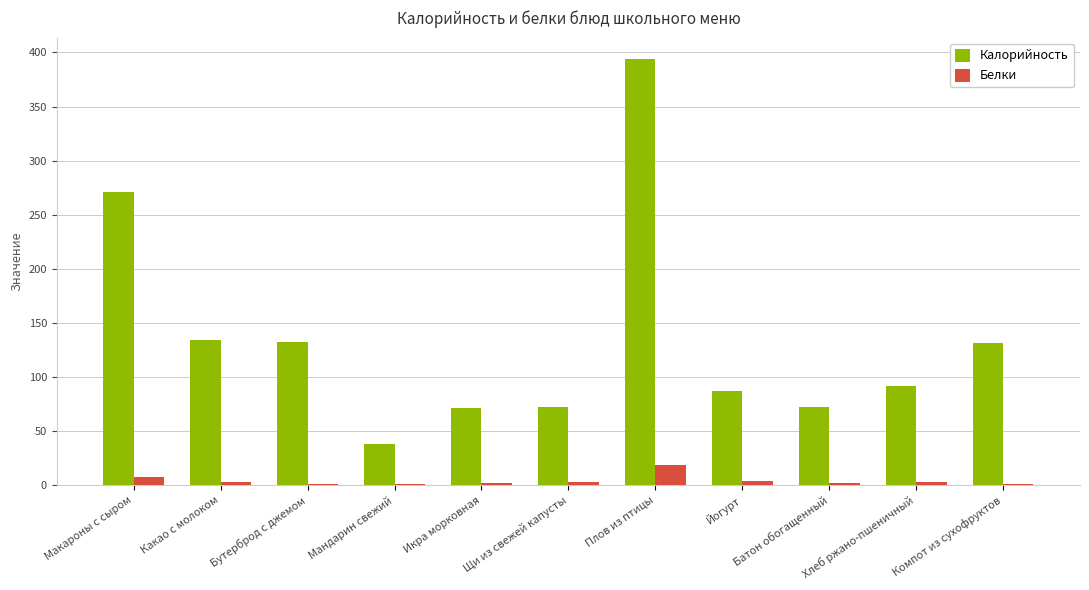

At which label is Калорийность closest to 216?

Макароны с сыром